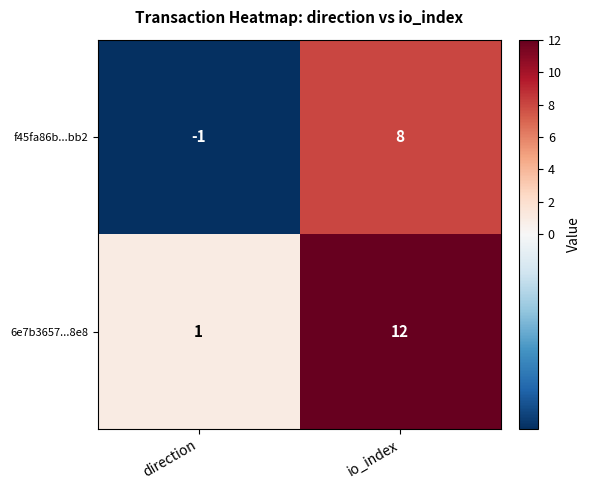

At which category is the sum across all series the highest?

io_index